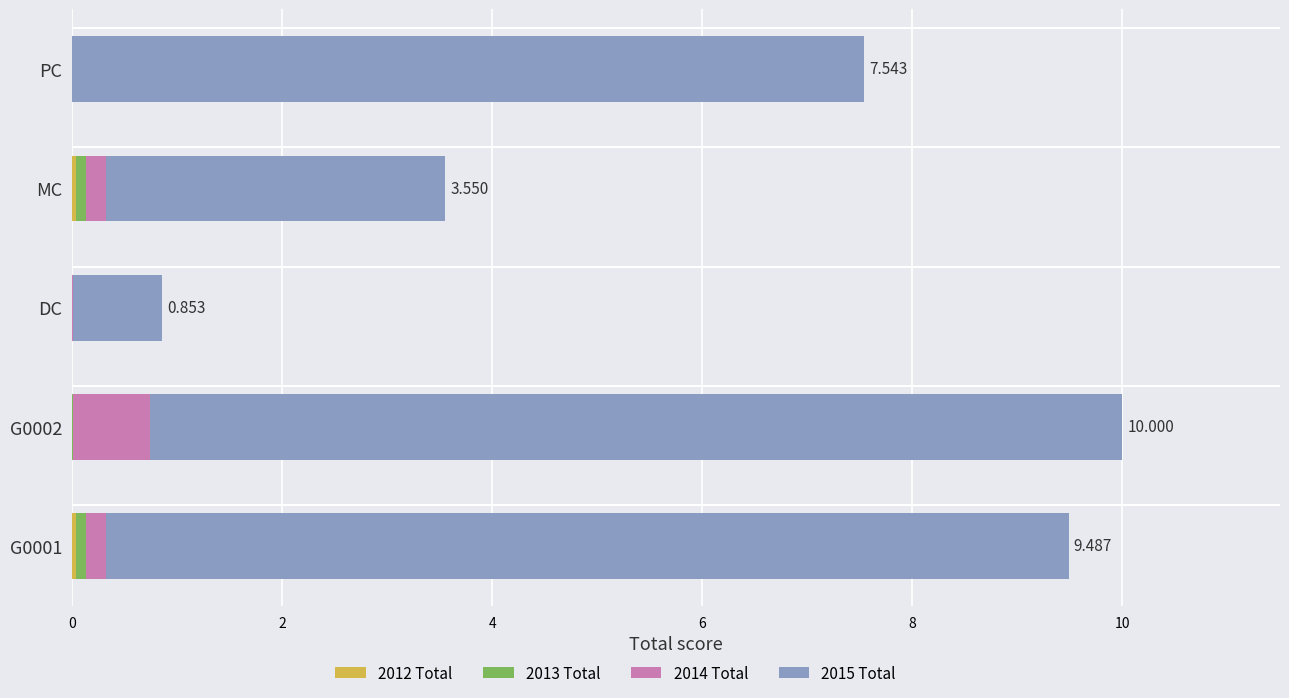

Reading right to left, extract all data points from this chart.

2012 Total: 0.0	0.0	0.0	0.0	0.0
2013 Total: 0.0	0.1	0.0	0.0	0.1
2014 Total: 0.0	0.2	0.0	0.7	0.2
2015 Total: 7.5	3.2	0.8	9.3	9.2